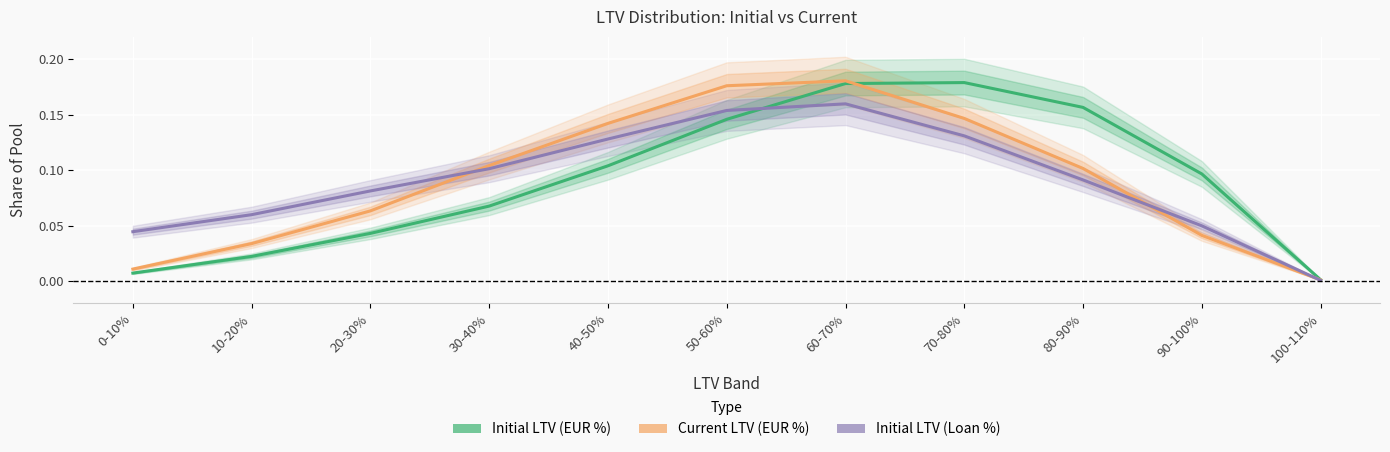

How many interior local peaks does the Initial LTV (EUR %) series have?

1